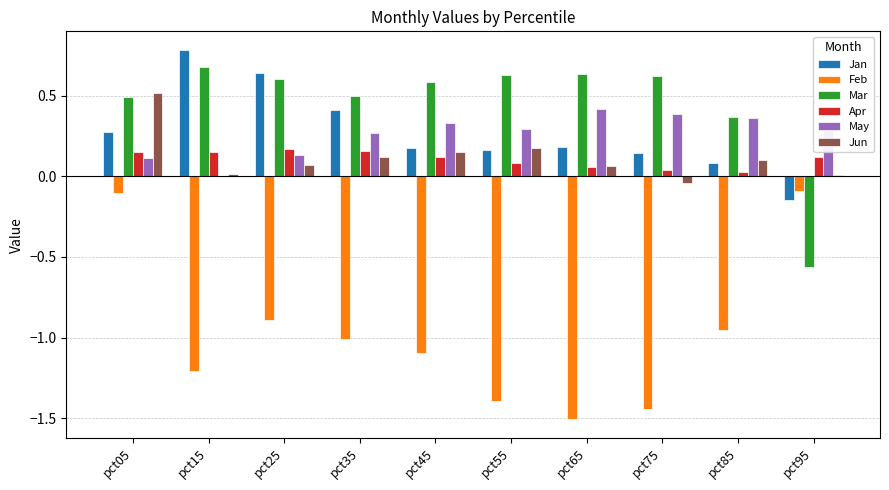

At which label does Jan reach its peak?

pct15